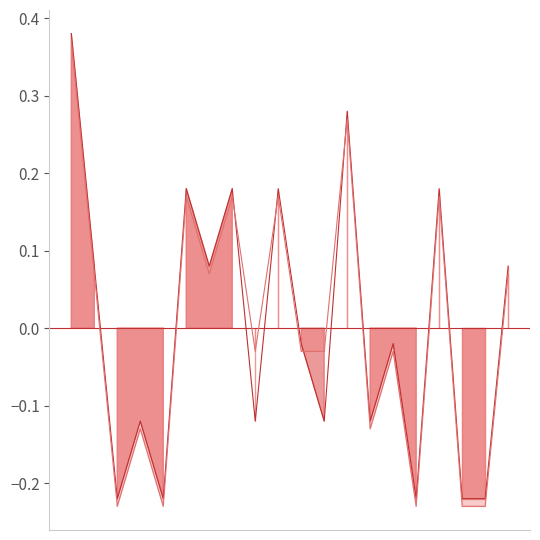

Which category has the lowest value across all series?

00:07